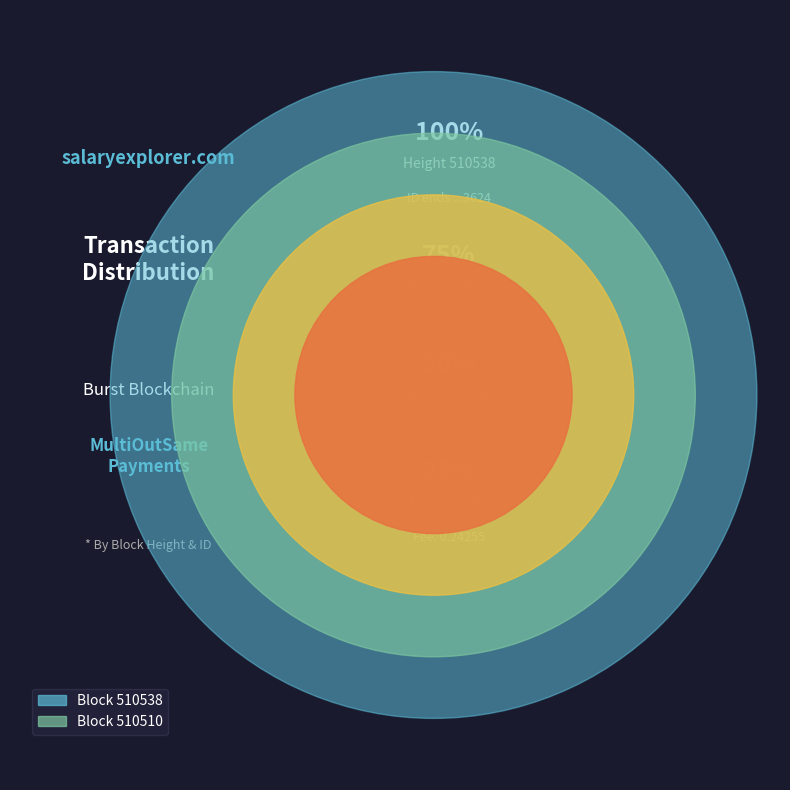

What is the change in value from 510538 to 510510?

+7030436762682480640